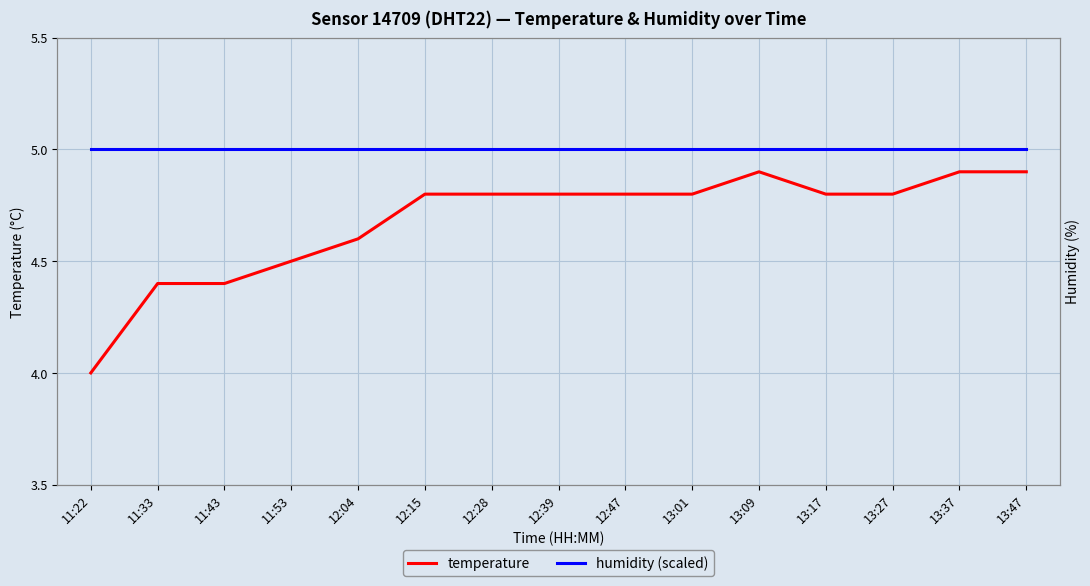

How many categories are shown in the chart?

15